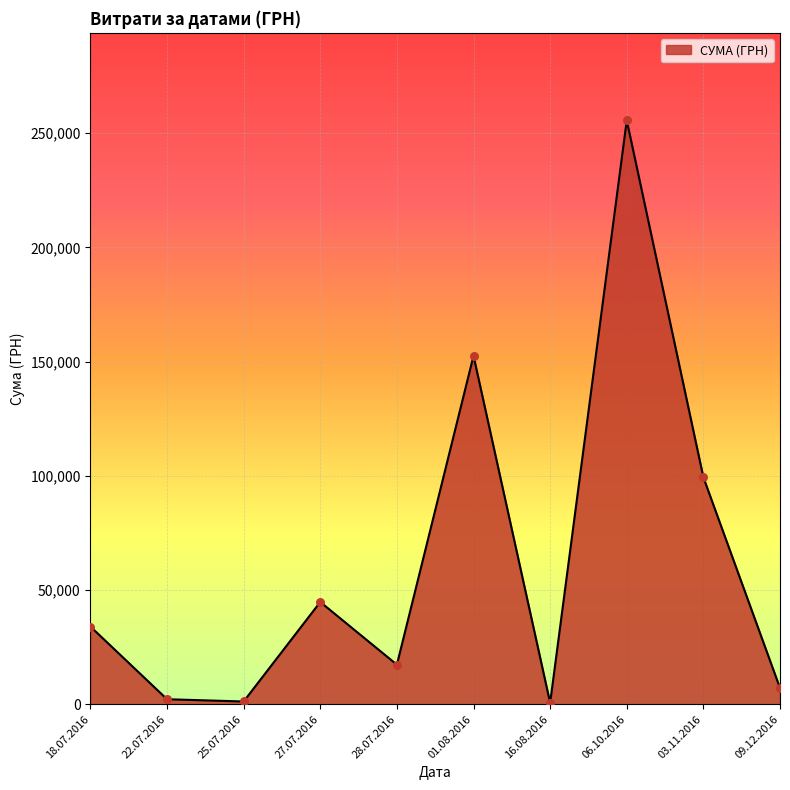

Approximately how many times larger is the value at 18.07.2016 compared to 09.12.2016?

4.8